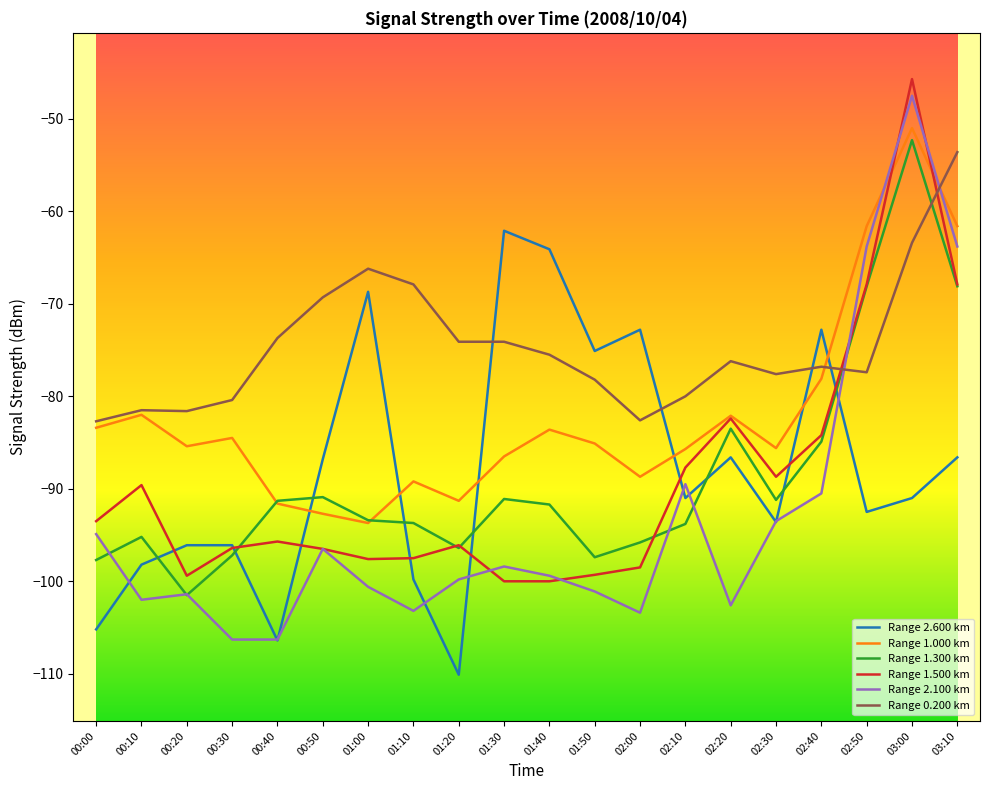

Is it true that Range 1.500 km equals -96.1 at 01:20?

True